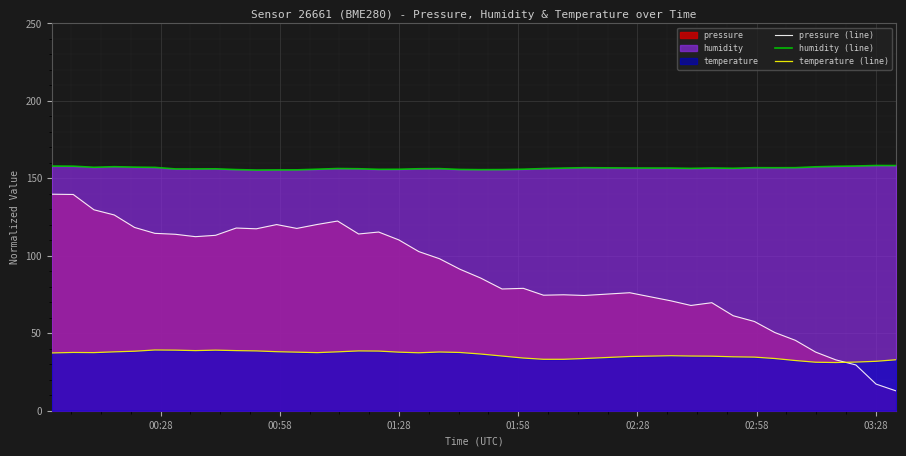

What is the value of the temperature (line) point at the 17th from the left?

38.5